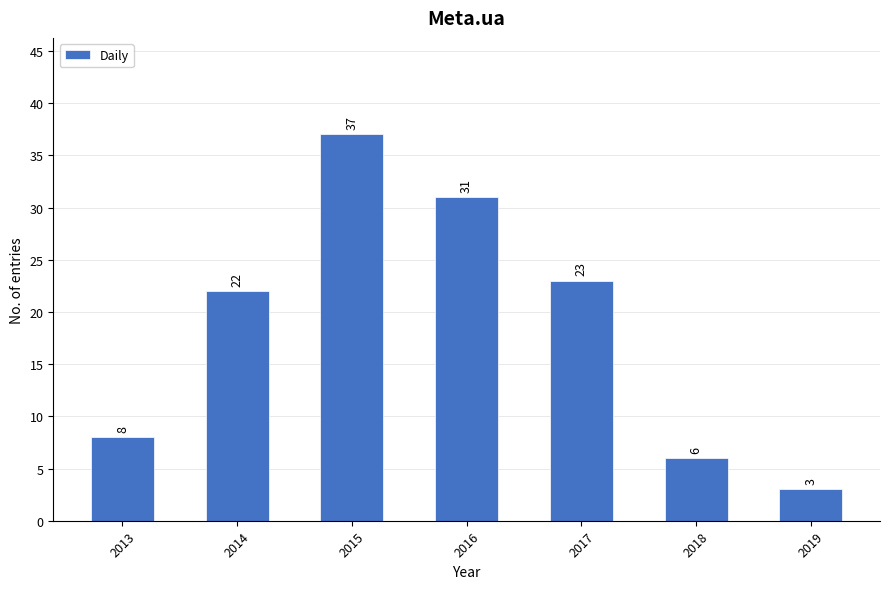

Reading left to right, extract all data points from this chart.

2013=8	2014=22	2015=37	2016=31	2017=23	2018=6	2019=3